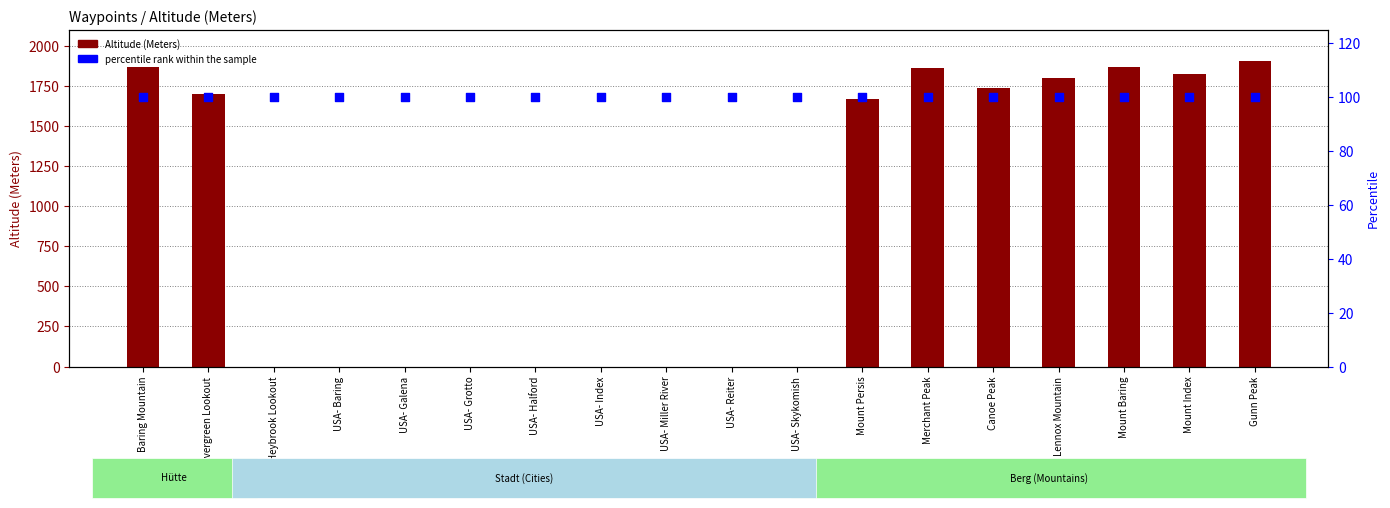

What is the total value across all series at Gunn Peak?

2003